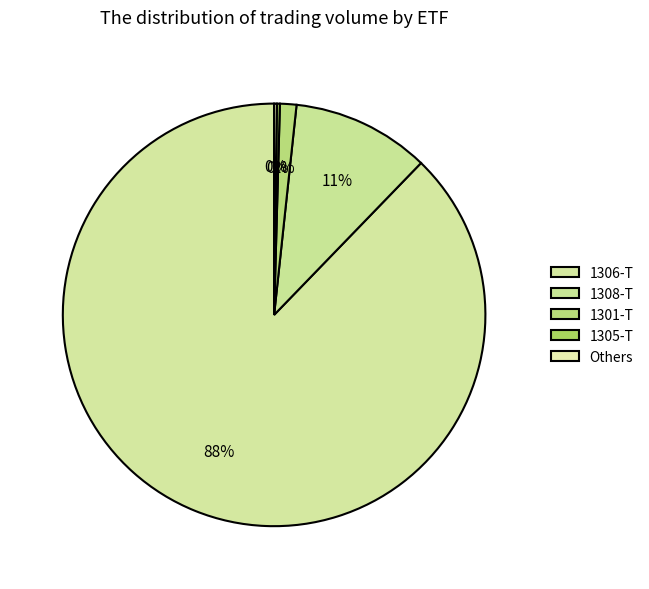

Which category has the biggest portion of the pie?

1306-T